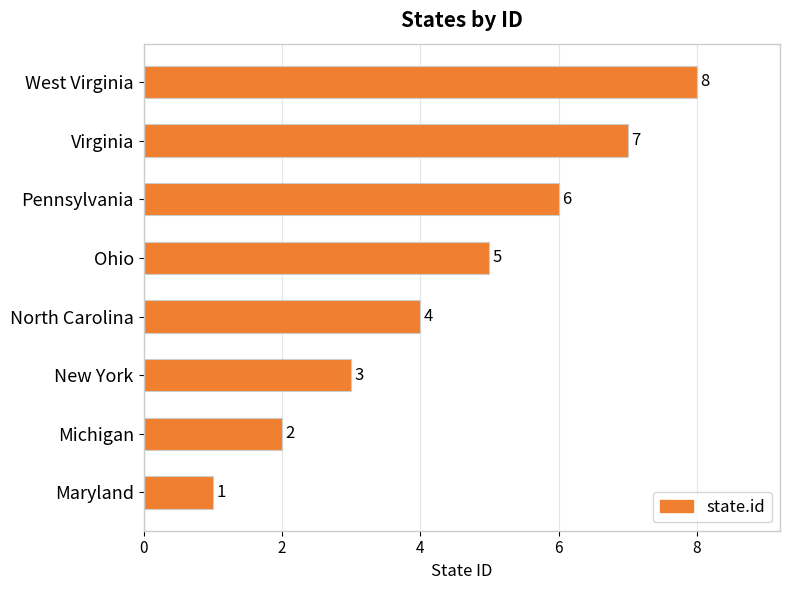

Where is the data nearest to the value 4?

North Carolina